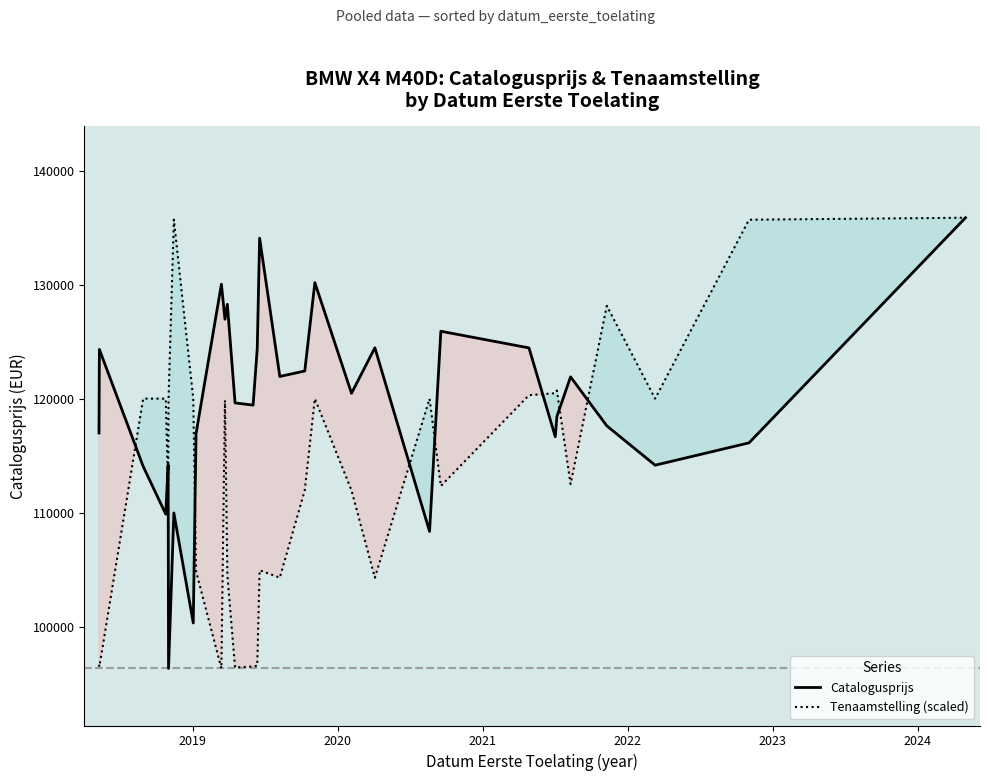

What is the lowest value of the Tenaamstelling (scaled) series?

96389.0